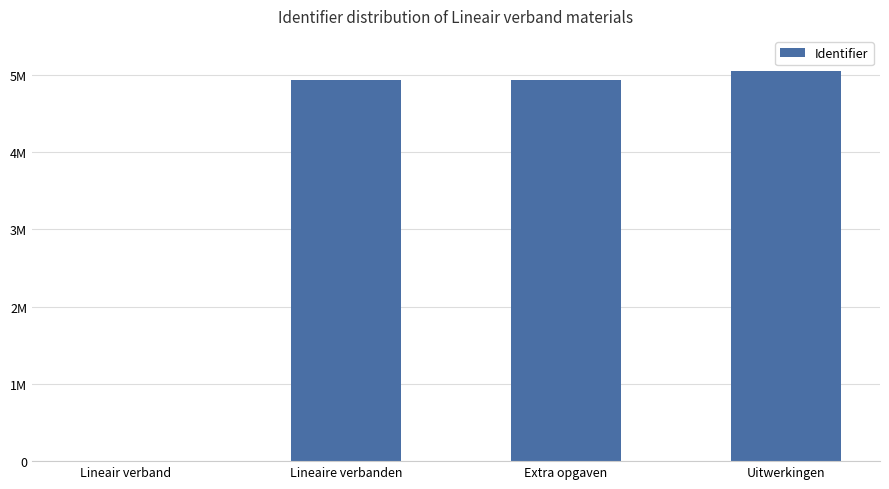

What is the sum of the values at Lineair verband and Extra opgaven?

4925656